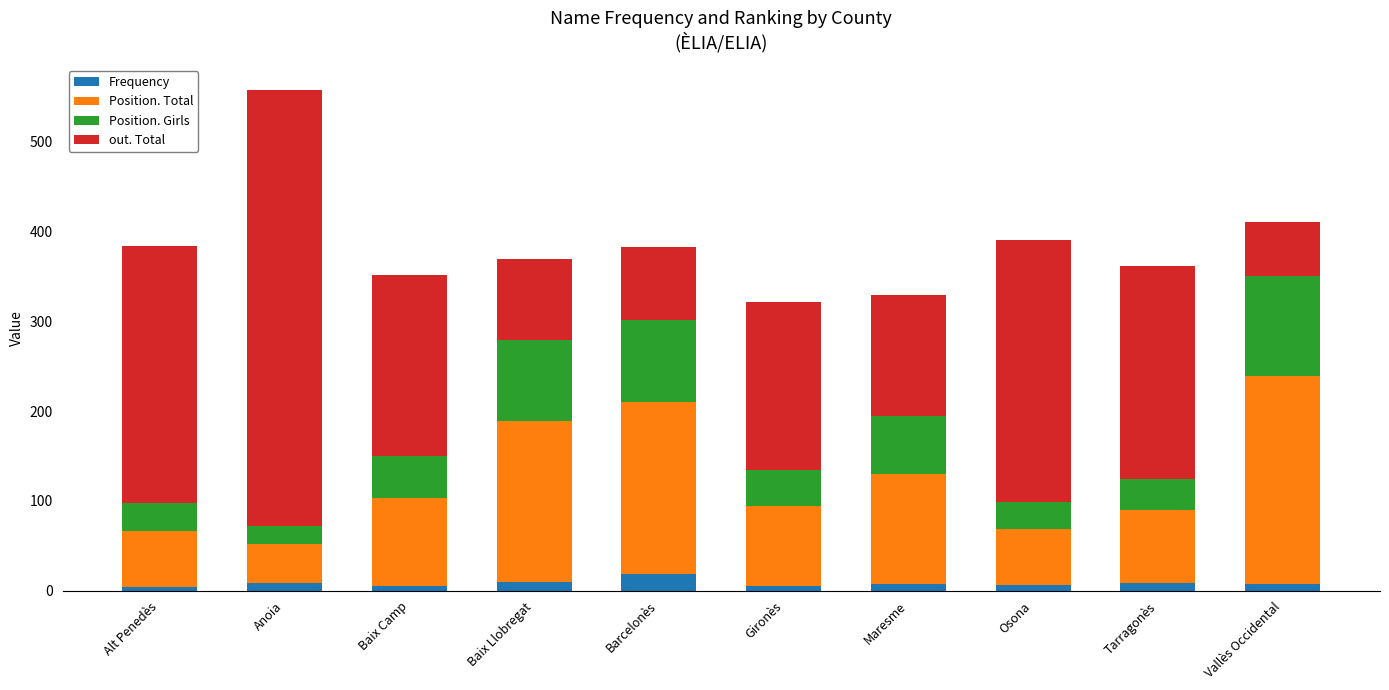

How many distinct data groups are displayed?

4